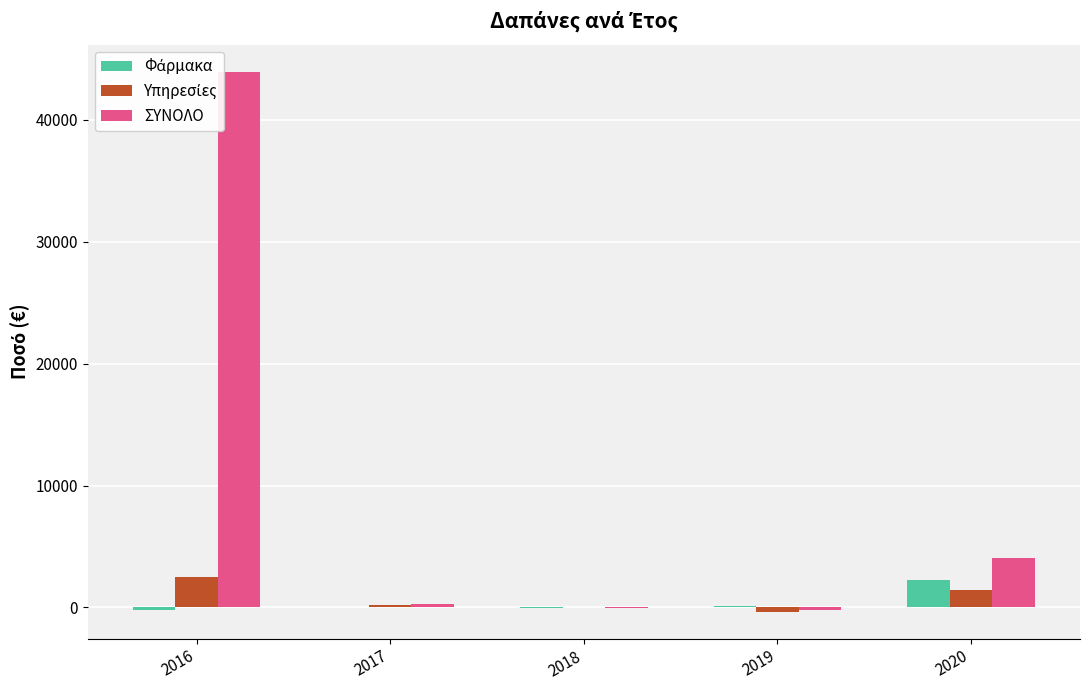

What is the total value across all series at 2017?

561.7